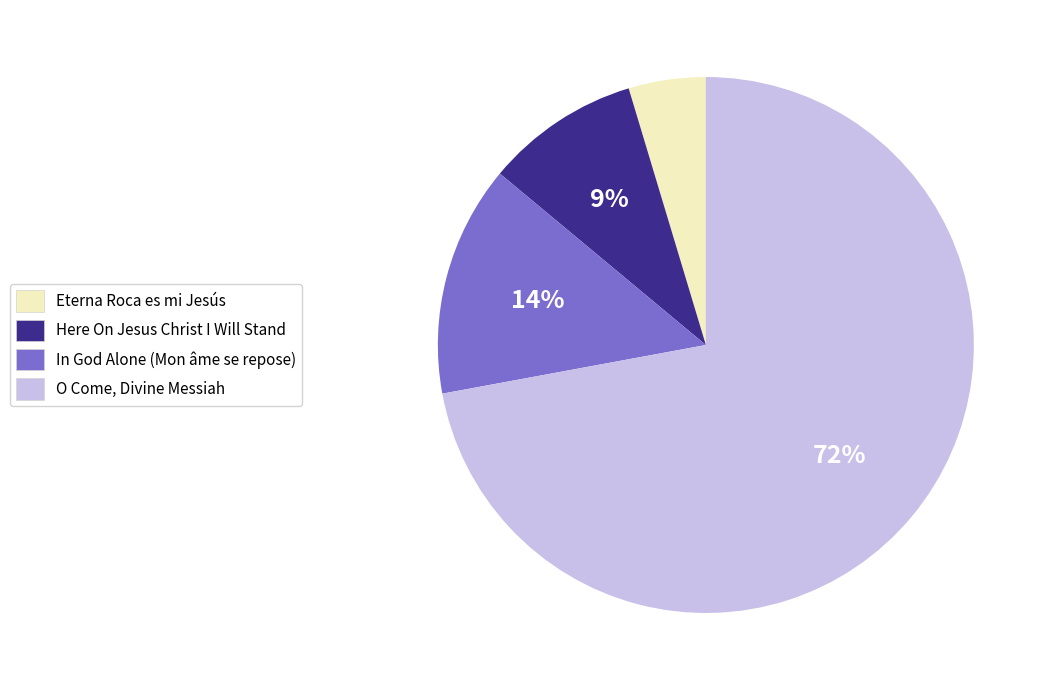

How many slices are in this pie chart?

4